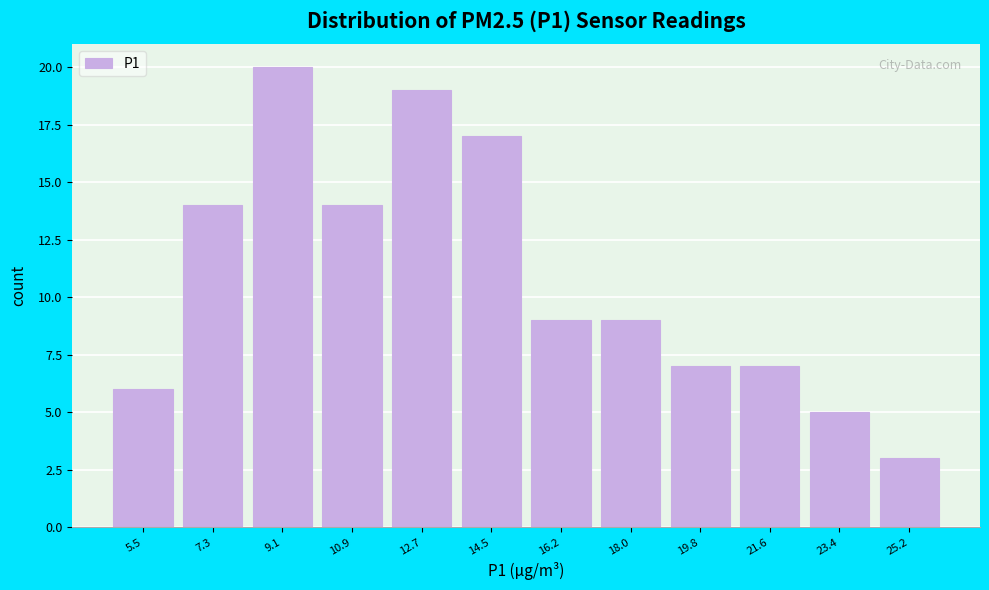

Reading right to left, transcribe all the data shown in this chart.

3	5	7	7	9	9	17	19	14	20	14	6